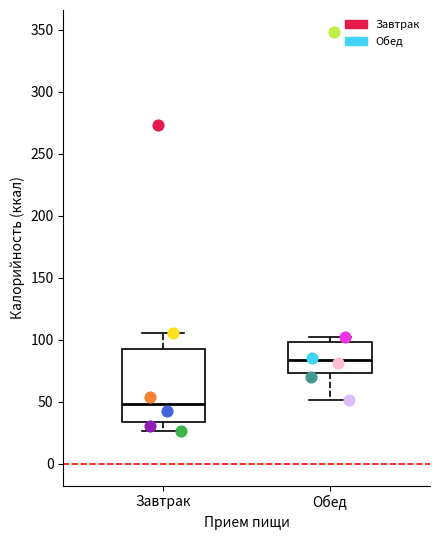

Reading left to right, read every box against the y-axis: the position of its median line, the range the box covers, and the ends of its whiskers. The values are not printed on the chart, so give them approximately, as read against the axis.

Завтрак: median 50, box 35 to 95, whiskers 25 to 105
Обед: median 85, box 75 to 100, whiskers 50 to 100 (just above the box's upper edge)